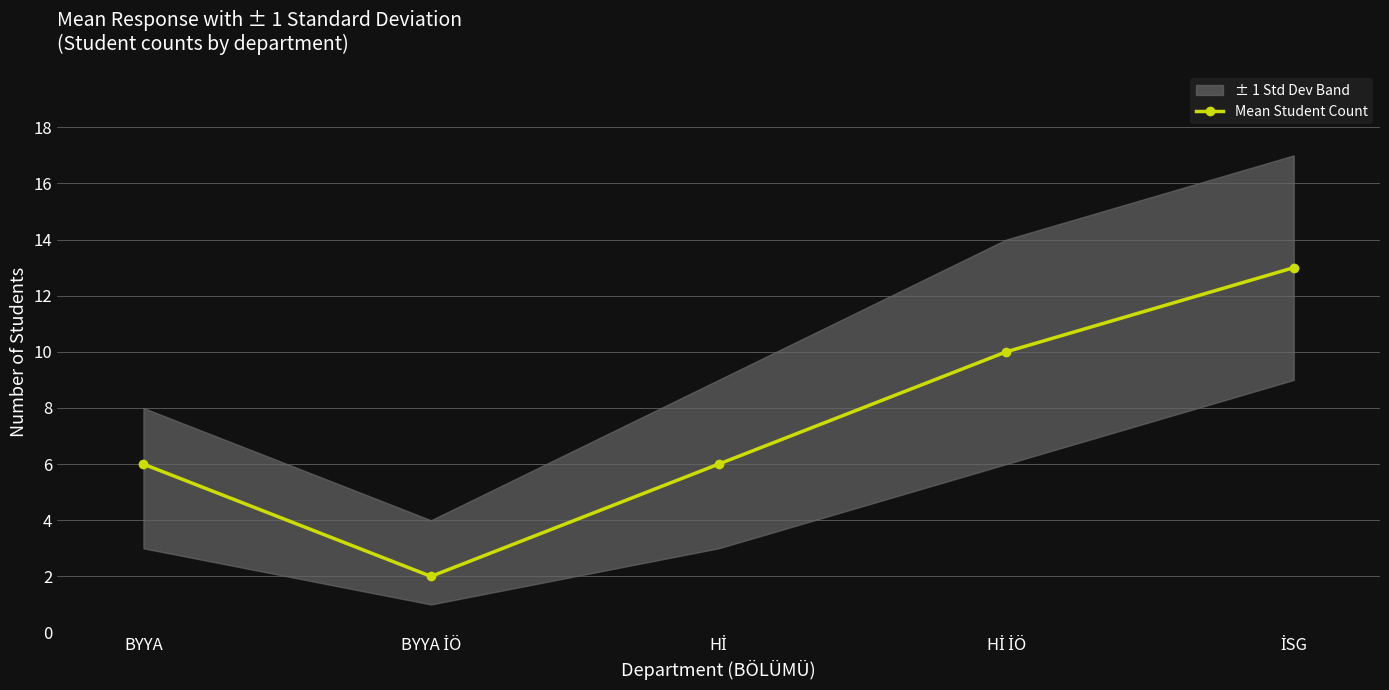

List the labels in order of value, largest first.

İSG, Hİ İÖ, BYYA, Hİ, BYYA İÖ